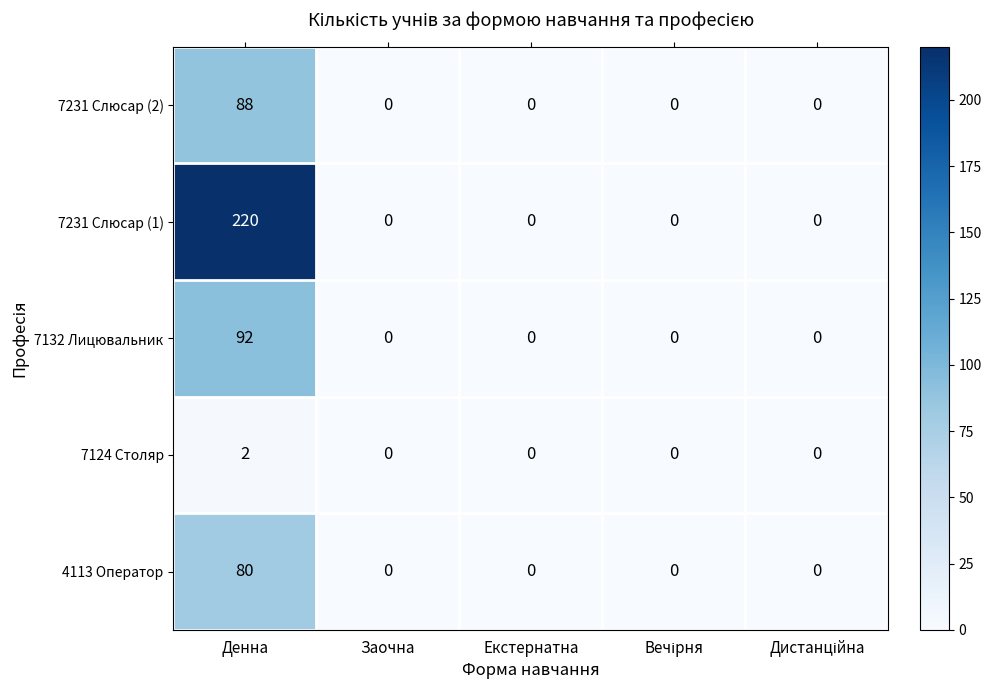

At which category is the sum across all series the highest?

Денна